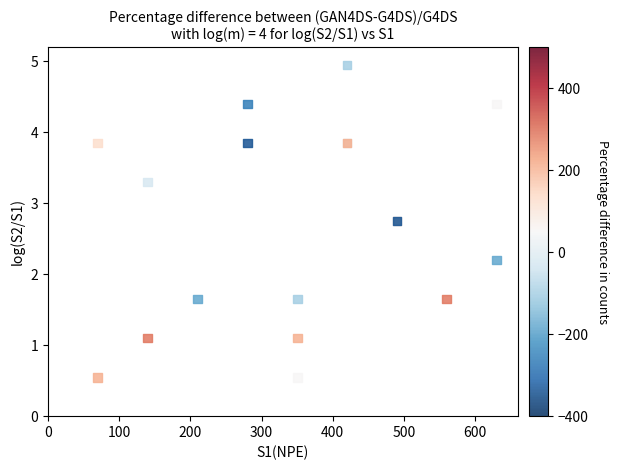

What Y value in the scatter plot is closest to 2?

2.2